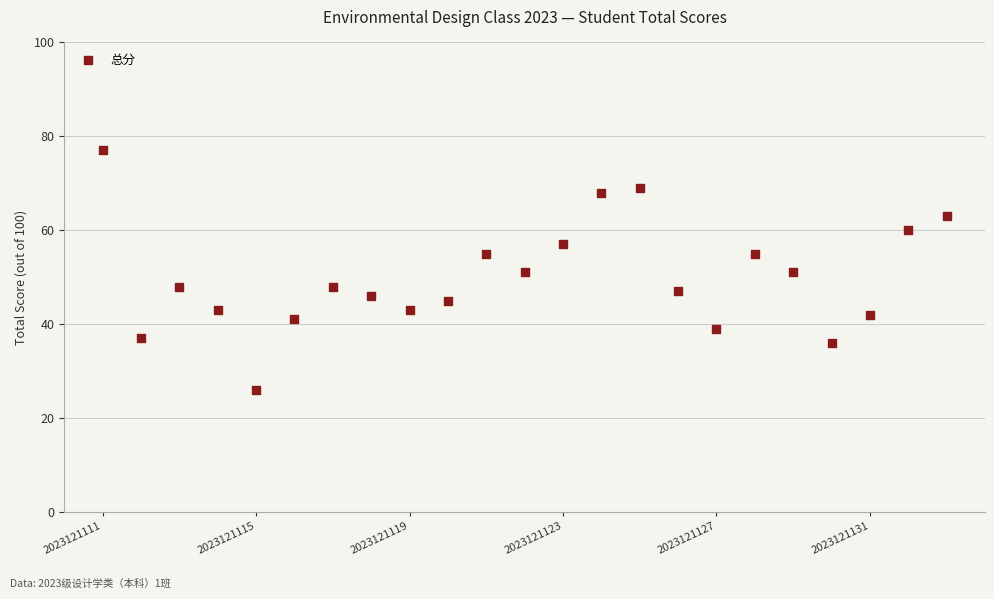

What is the range of Y values (max minus min)?

51